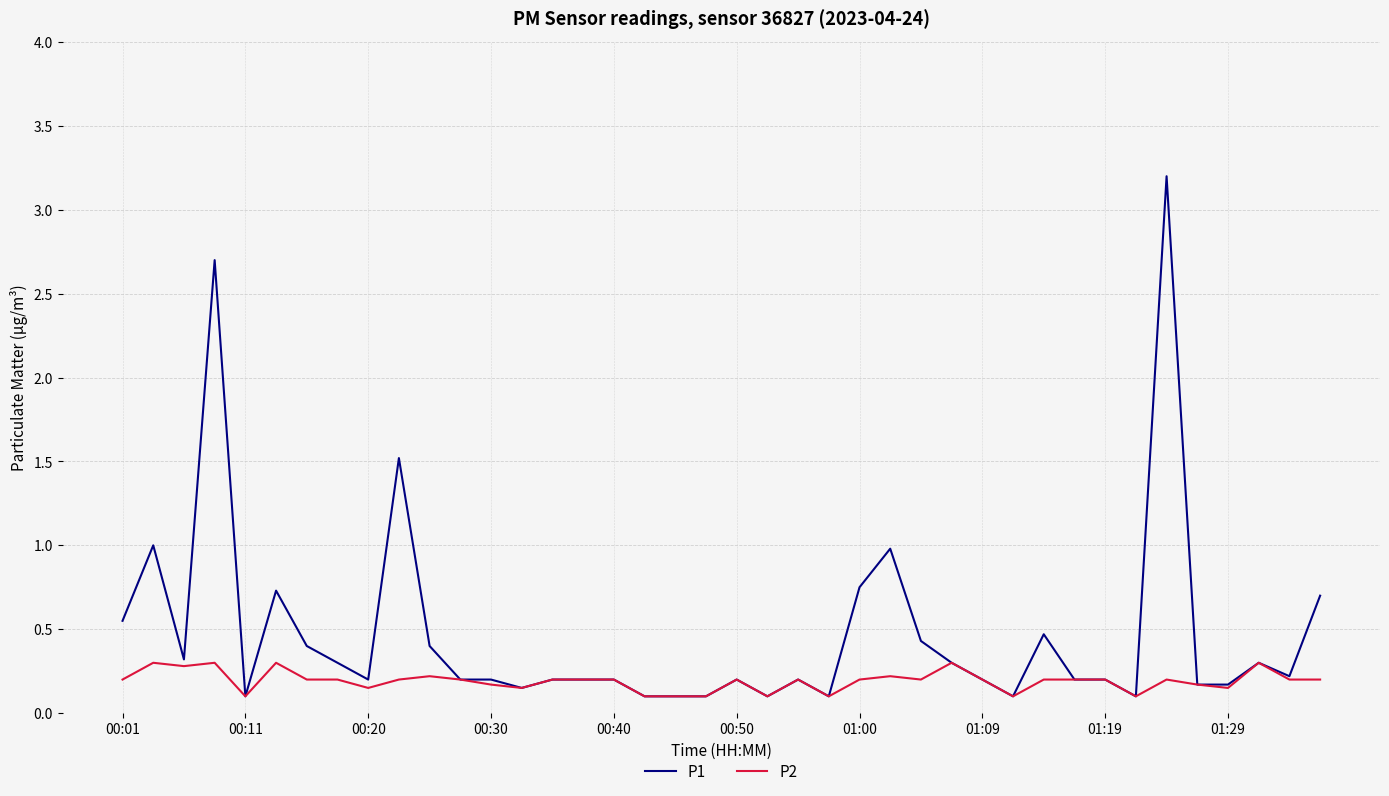

Which series has the largest total across all categories?

P1